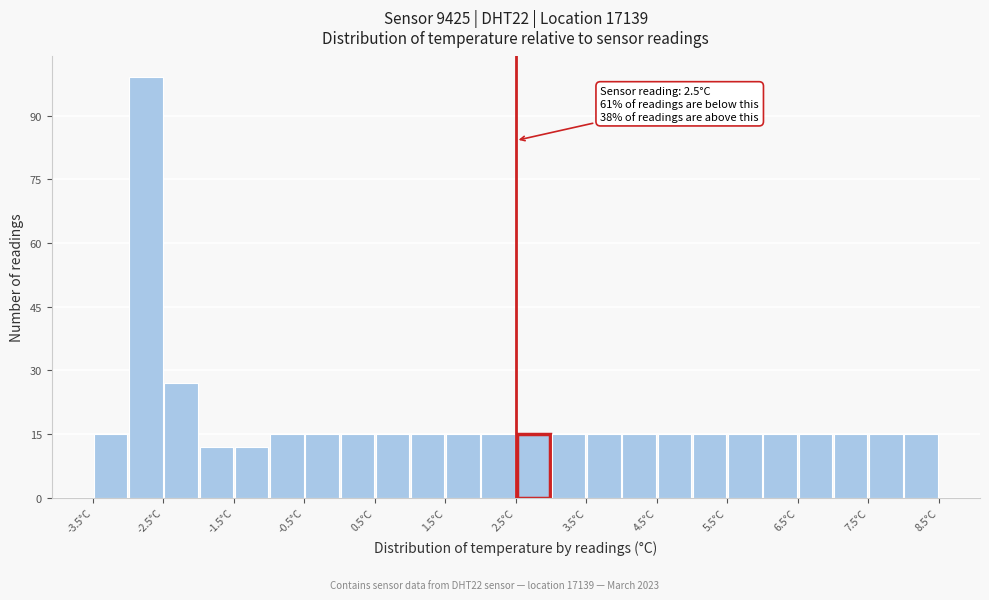

Over which range of the x-axis is the bar tallest?

-3.0 to -2.5